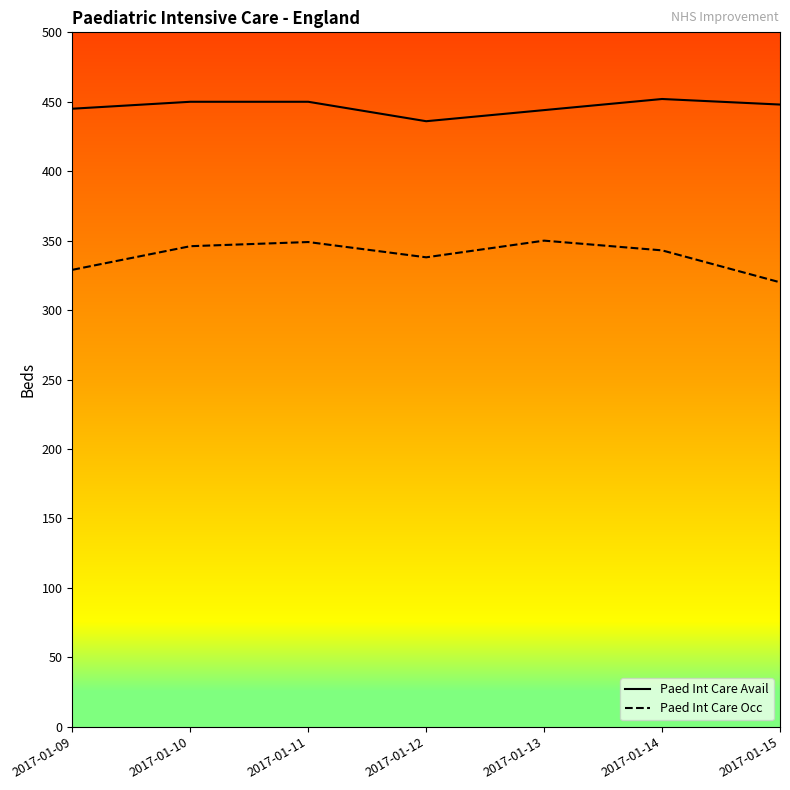

Reading right to left, transcribe all the data shown in this chart.

Paed Int Care Avail: 448	452	444	436	450	450	445
Paed Int Care Occ: 320	343	350	338	349	346	329